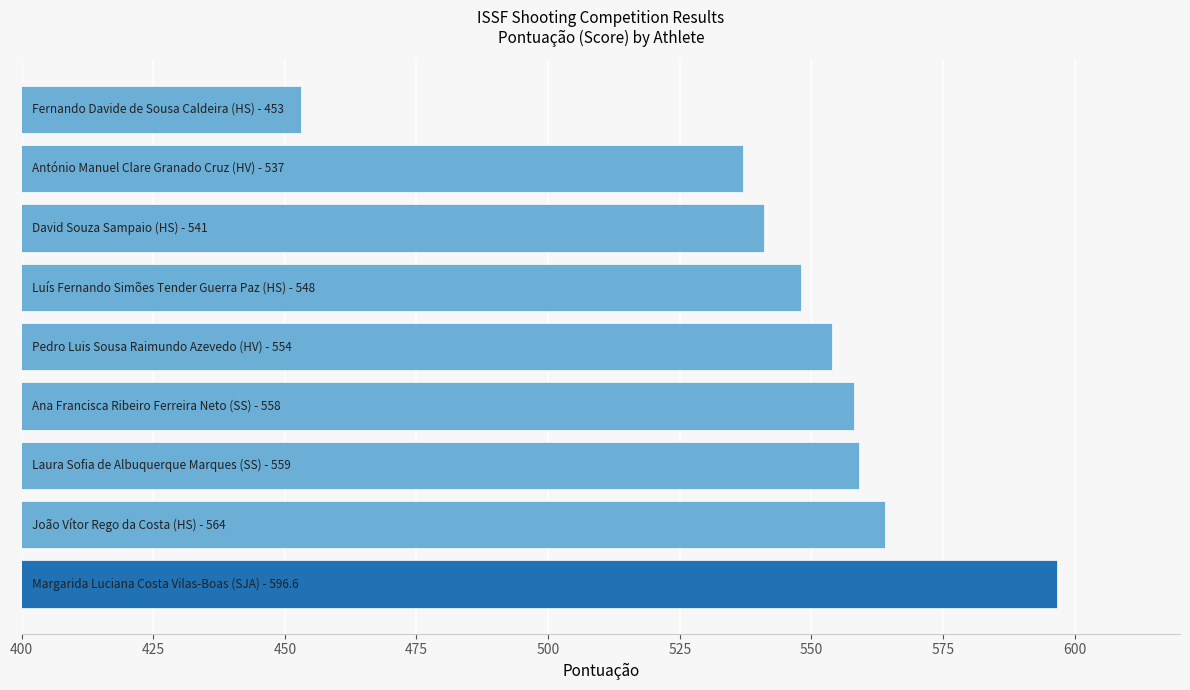

What is the smallest value displayed?

453.0